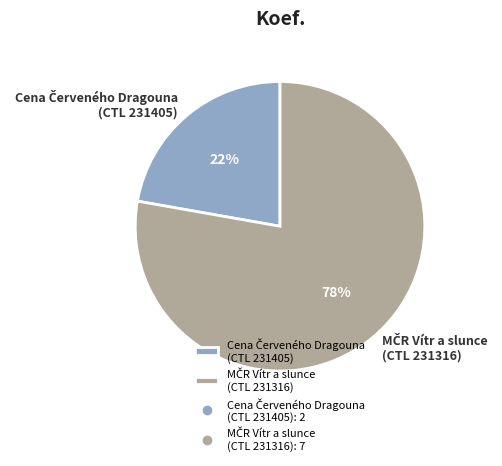

To the nearest percent, what is the average slice percentage?

50%